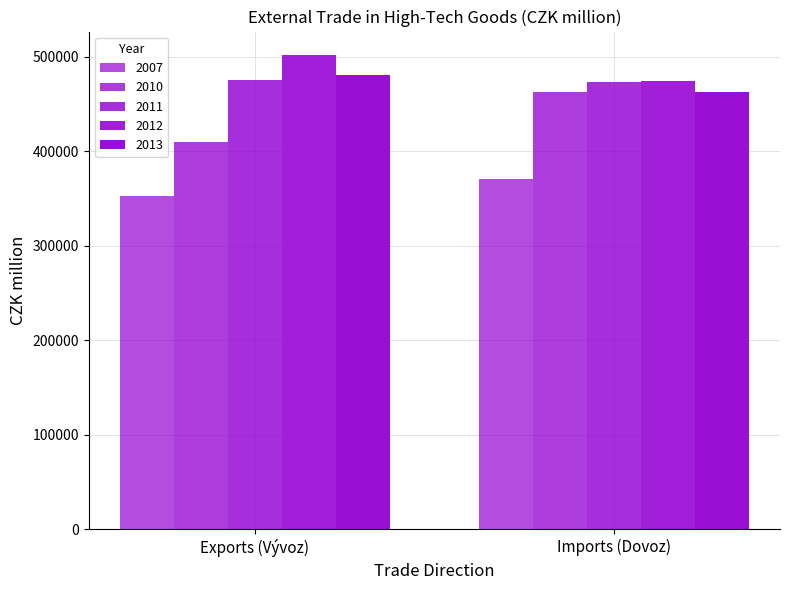

How many distinct data groups are displayed?

5